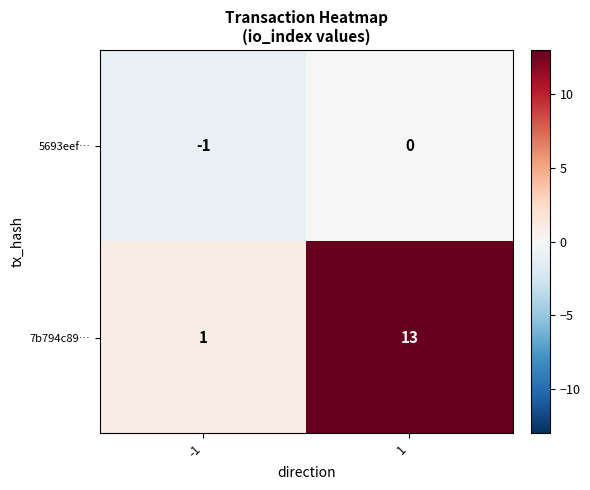

Which series has the largest total across all categories?

7b794c89…